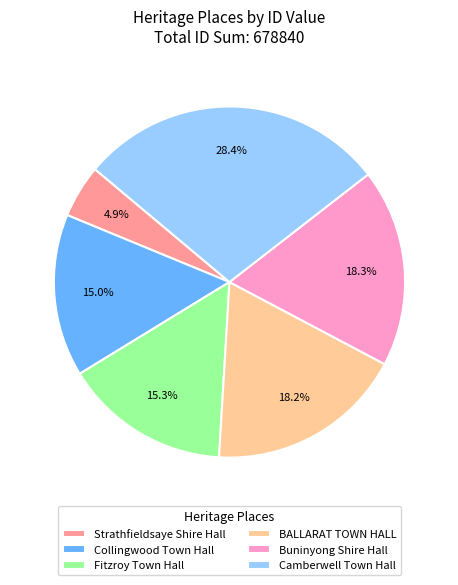

What percentage is NOT represented by BALLARAT TOWN HALL?

81.8%